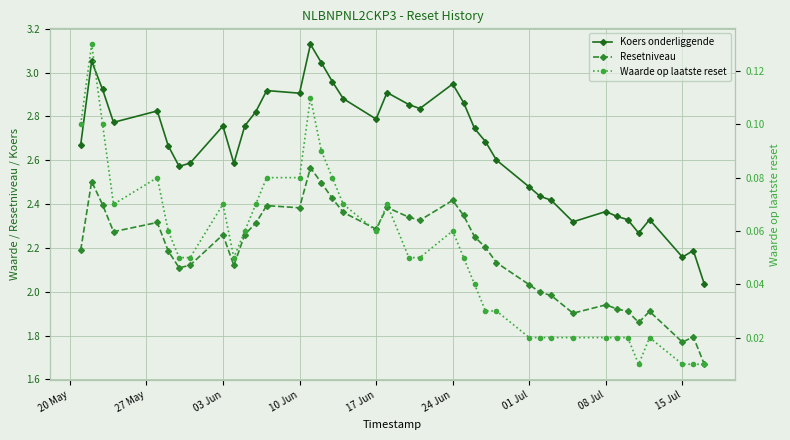

At how many categories does at least one series exceed 2?

39